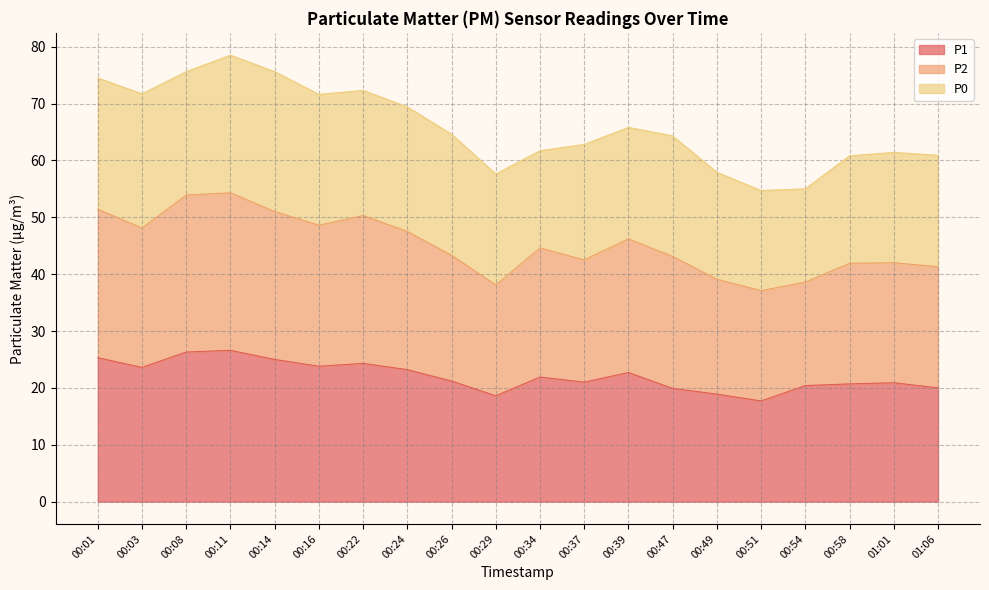

What is the minimum value for P1?

17.7